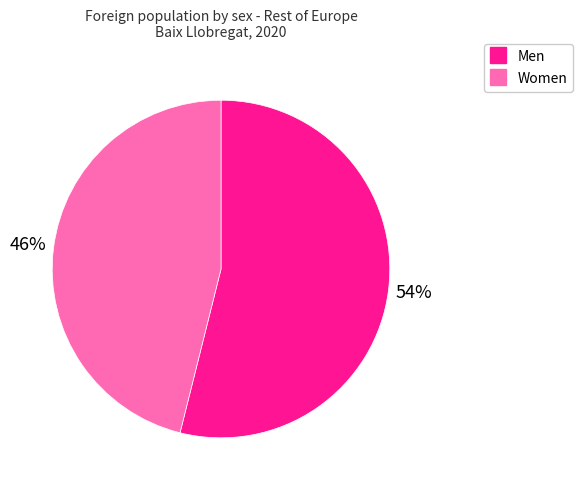

What is the ratio of the value at Women to the value at Men?

0.9